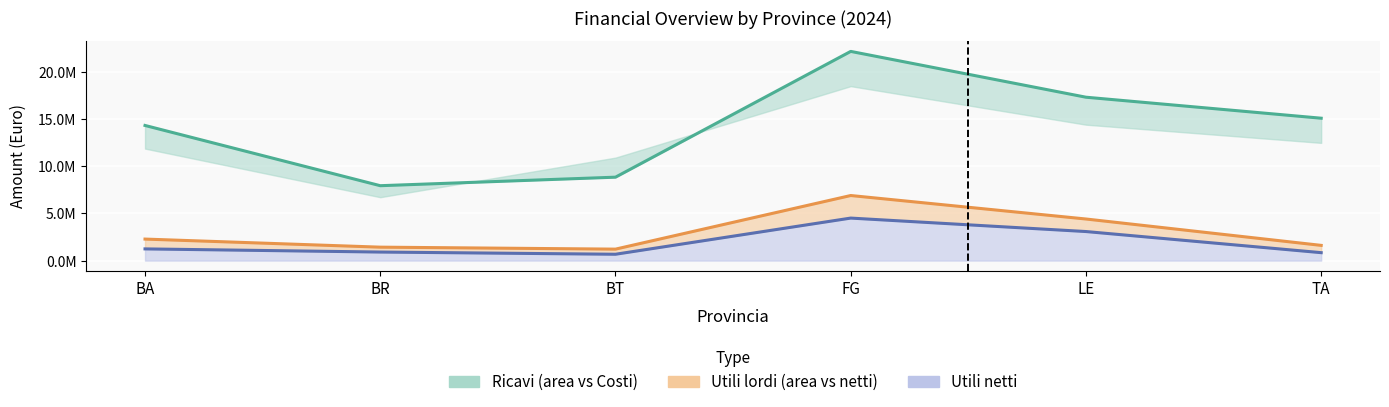

True or false: Ricavi has a value of 28024930.3 at LE.

False